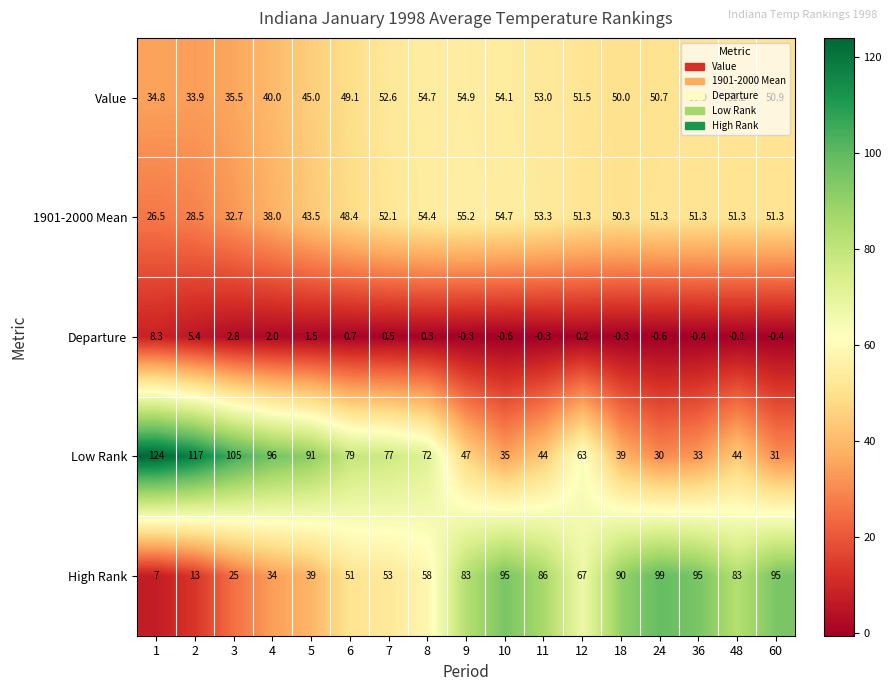

Which series has the largest total across all categories?

Low Rank